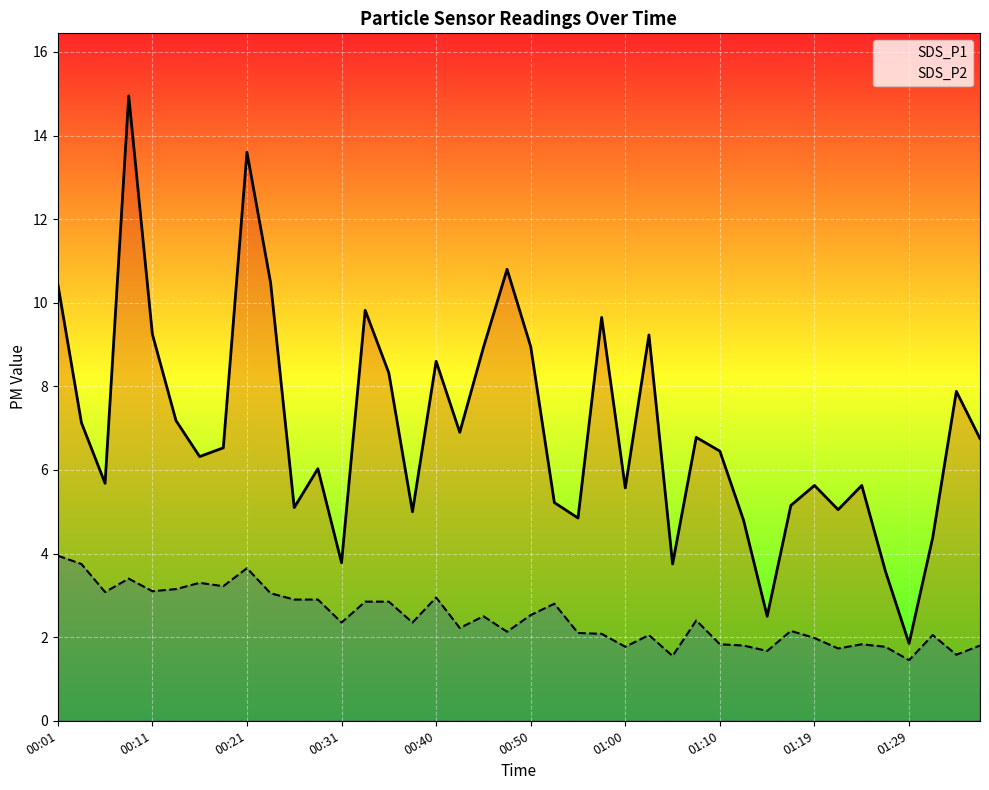

What are all the series names shown in the legend?

SDS_P1, SDS_P2